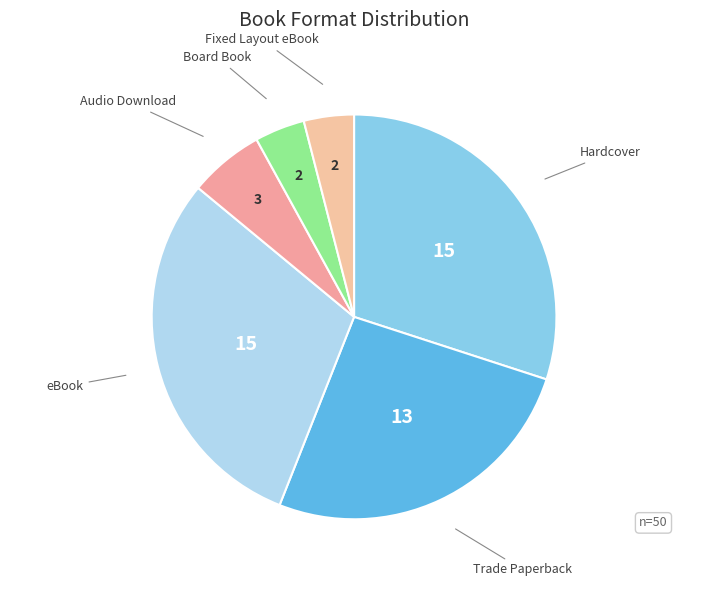

Rank the categories by value from lowest to highest.

Board Book, Fixed Layout eBook, Audio Download, Trade Paperback, Hardcover, eBook